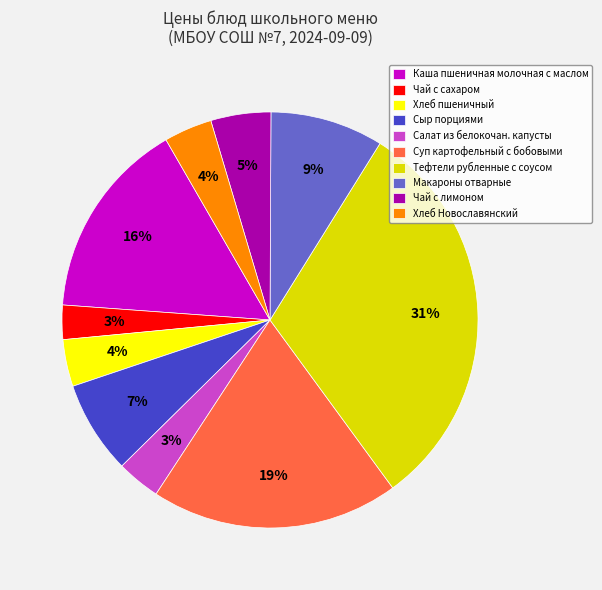

Do Сыр порциями and Чай с сахаром together represent more than half of the pie?

No